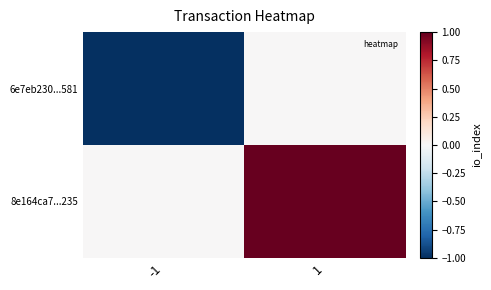

Rank the series by their maximum value, from lowest to highest.

6e7eb230...581, 8e164ca7...235